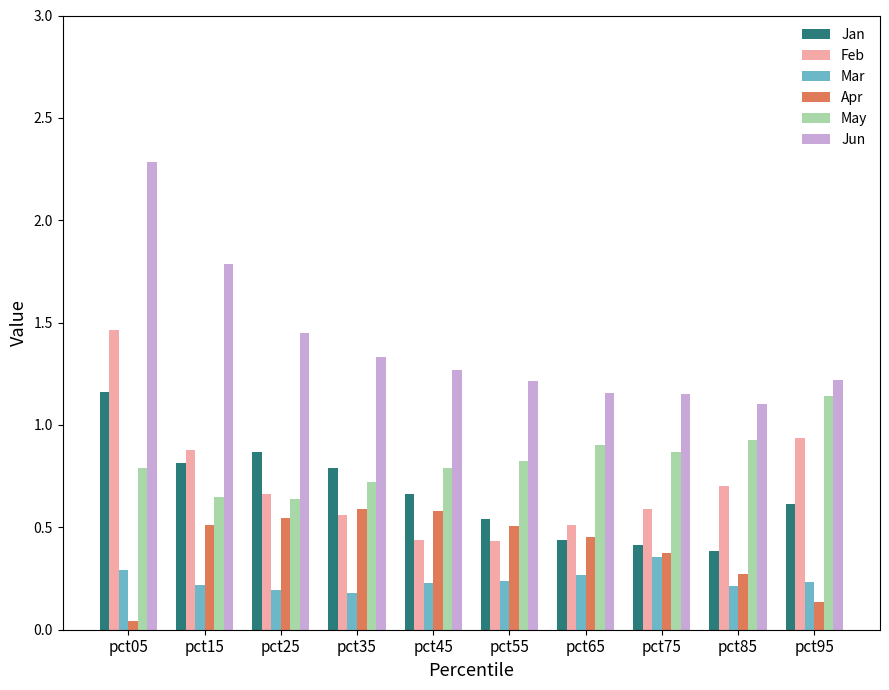

Which series has the largest range (max minus min)?

Jun